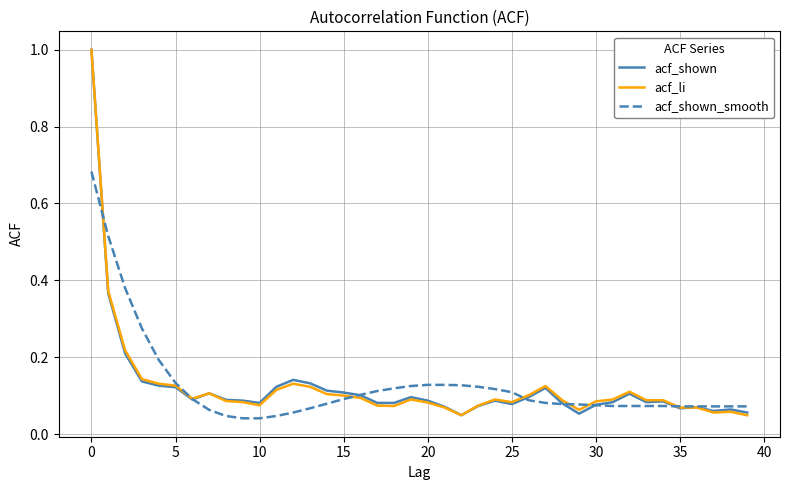

True or false: acf_shown and acf_shown_smooth intersect in this chart.

True